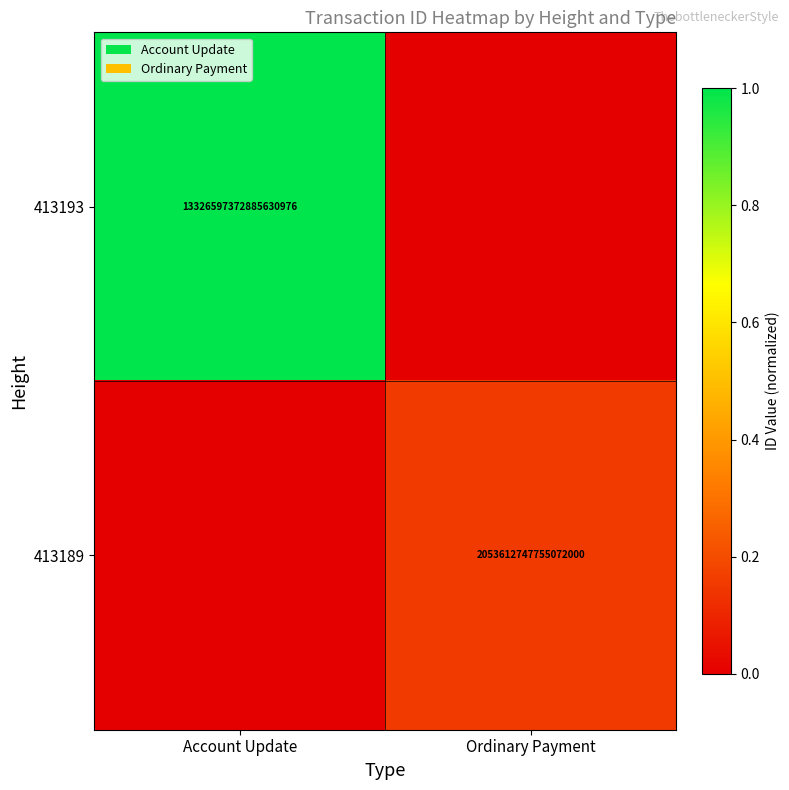

The 413189 series shows 2053612747755072000 at Ordinary Payment. True or false?

True